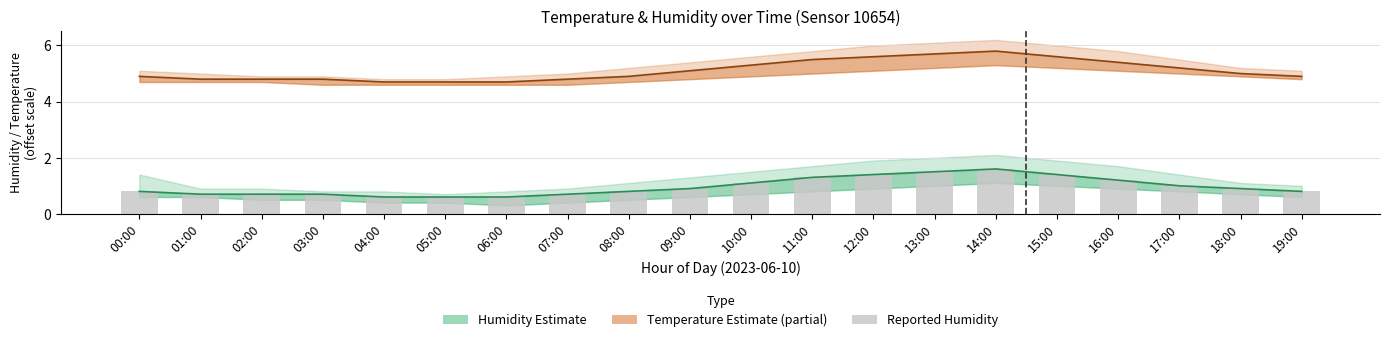

What is the value of the Humidity (mid) bar at the 17th from the left?

1.2